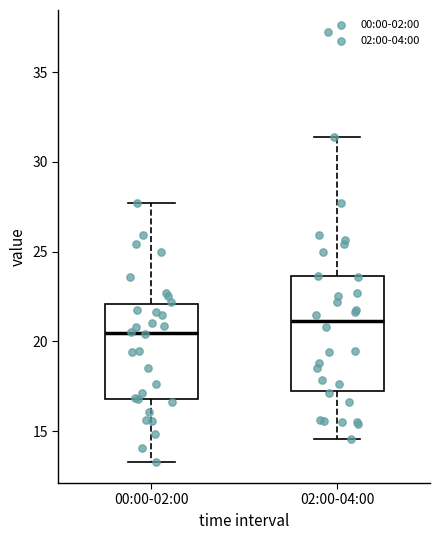

Where does the lower whisker of the box for 00:00-02:00 end on the y-axis? The values are not printed on the chart, so give them approximately, as read against the axis.

13.5